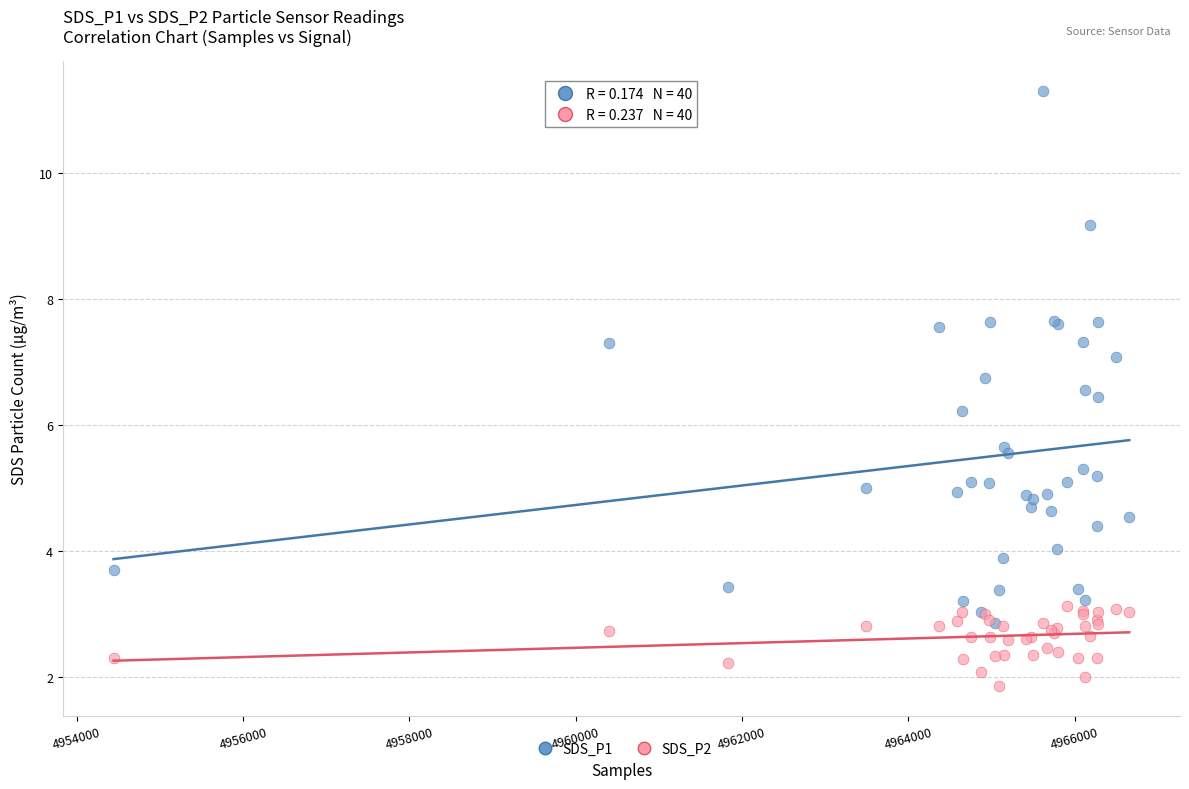

Which series reaches the maximum Y coordinate?

SDS_P1